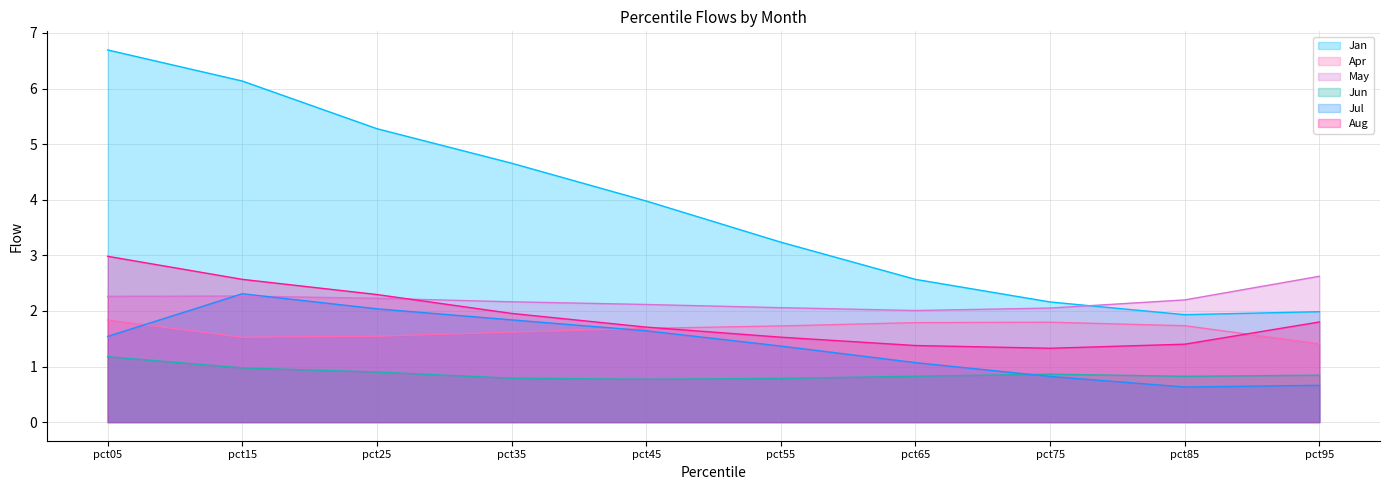

Rank the series at pct75 from lowest to highest value.

Jul, Jun, Aug, Apr, May, Jan